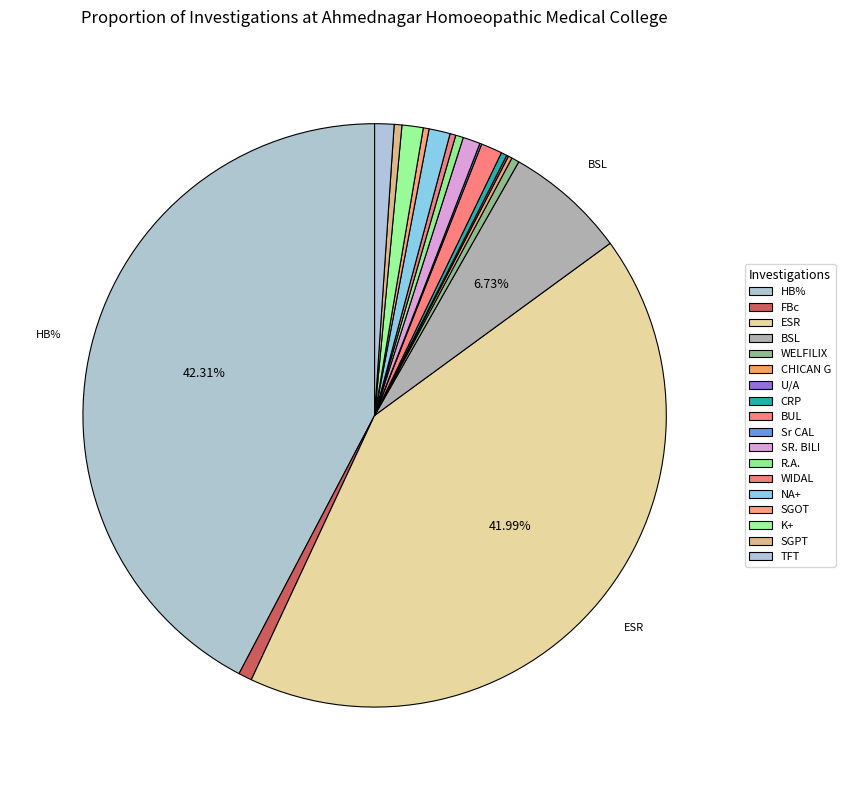

Does FBc account for over 50% of the chart?

No